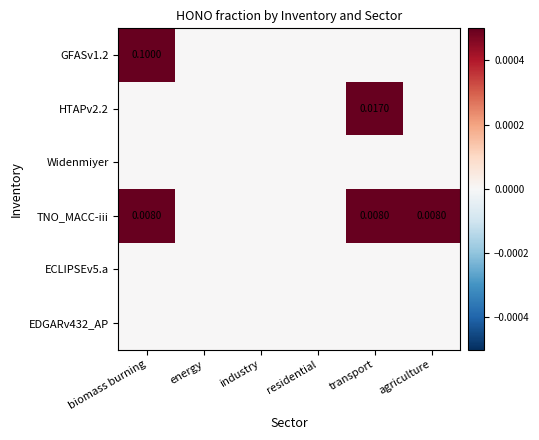

At how many categories does at least one series exceed 0?

3